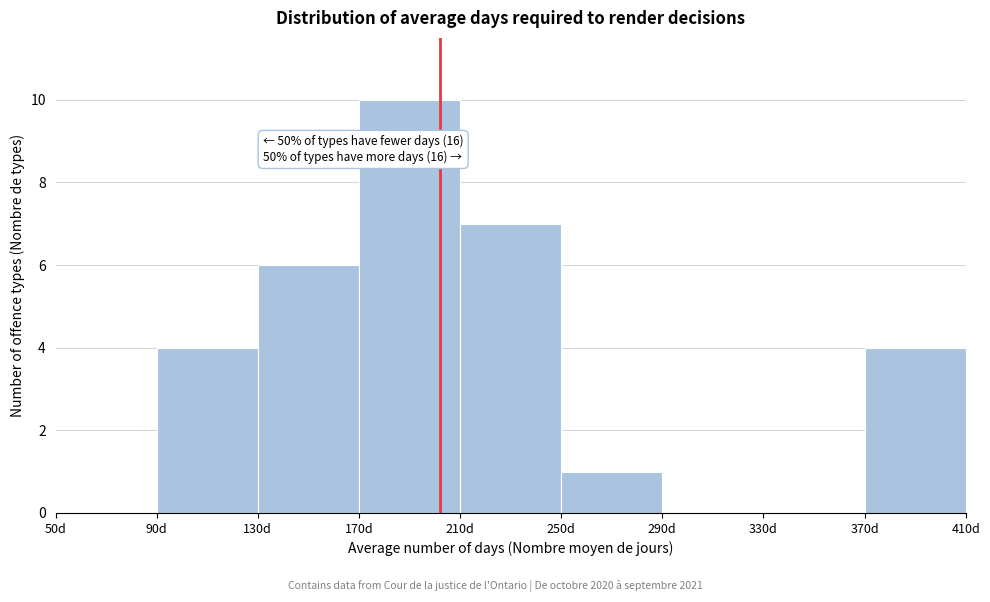

Which range on the x-axis has the tallest bar?

170 to 210